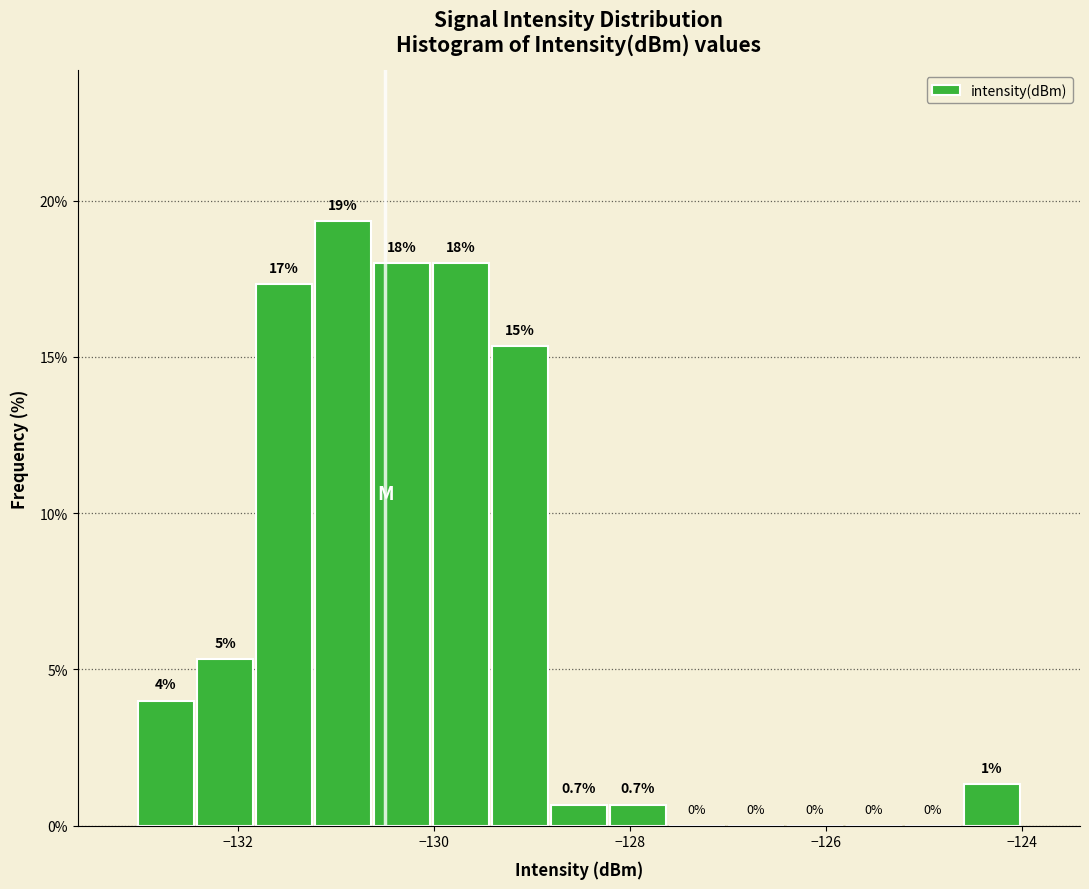

Around what value on the x-axis is the tallest bar? Give the approximate position of its centre, as read against the axis.

-131.0